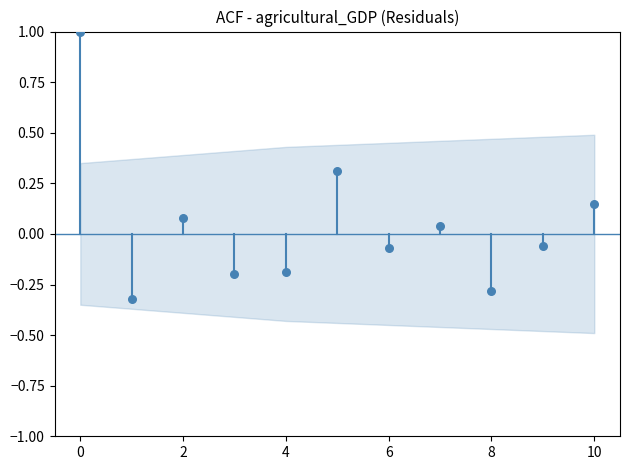

What is the range of Y values (max minus min)?

1.3